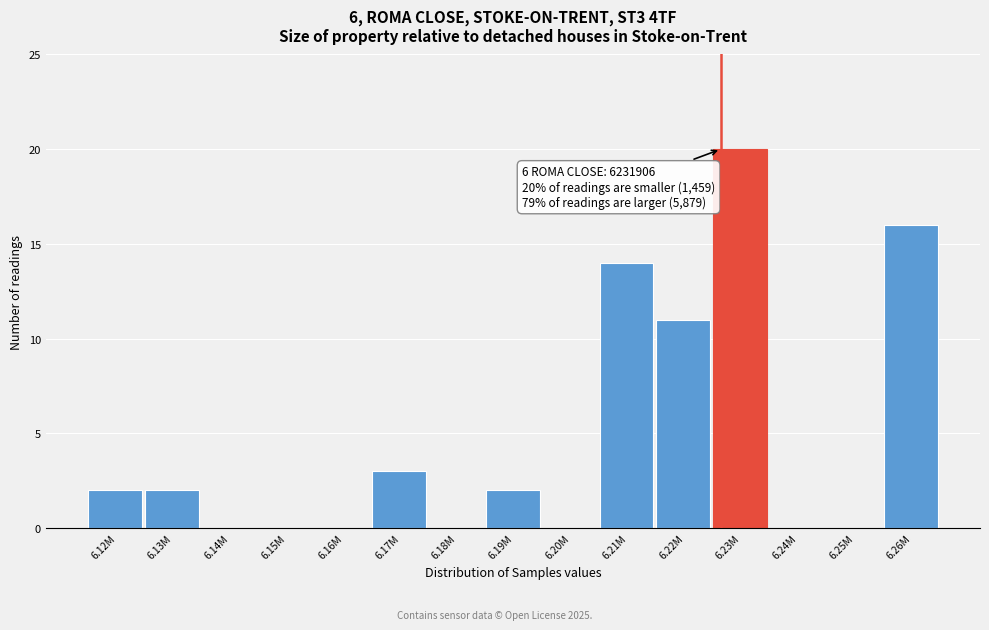

Reading left to right, list all the values displayed in this chart.

6.12M=2	6.13M=2	6.14M=0	6.15M=0	6.16M=0	6.17M=3	6.18M=0	6.19M=2	6.20M=0	6.21M=14	6.22M=11	6.23M=20	6.24M=0	6.25M=0	6.26M=16